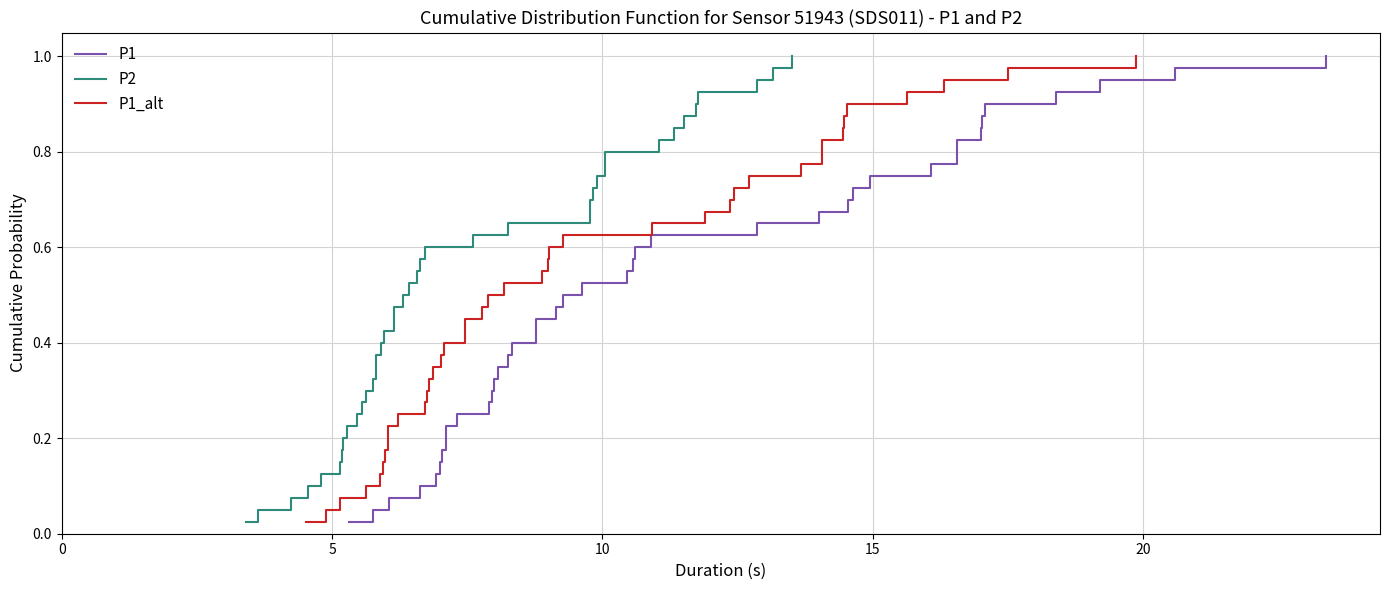

Which series has the widest spread of values?

P1